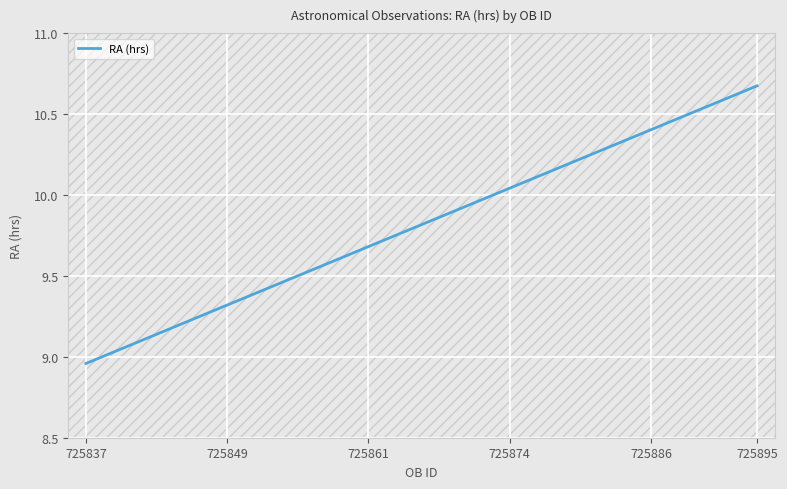

What is the difference between the maximum and minimum values?

1.7